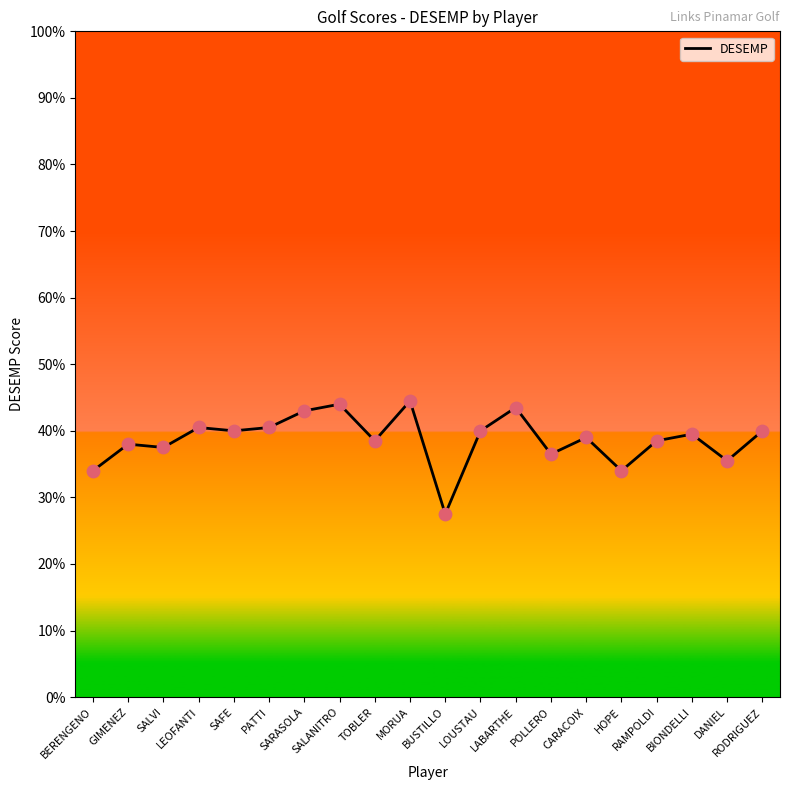

Approximately how many times larger is the value at CARACOIX compared to POLLERO?

1.1